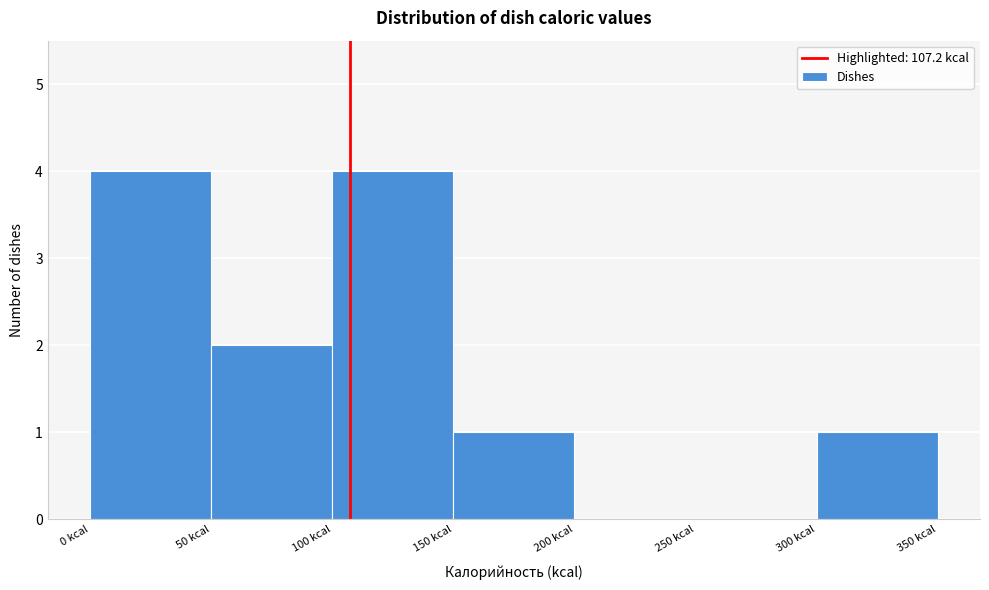

Reading left to right, list every bar in this chart as the range it spans on the x-axis followed by its height. The values are not printed on the chart, so give them approximately, as read against the axis.

0 to 50: 4
50 to 100: 2
100 to 150: 4
150 to 200: 1
200 to 250: 0
250 to 300: 0
300 to 350: 1